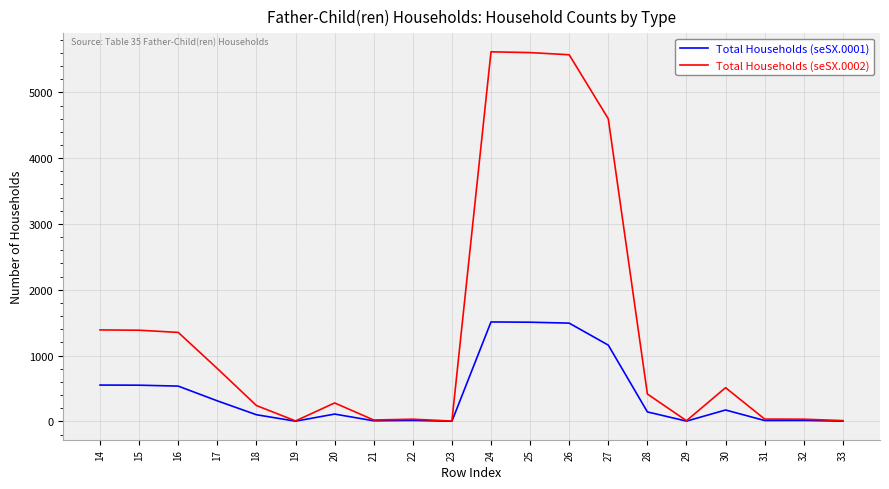

What is the highest value of the Total Households (seSX.0002) series?

5616